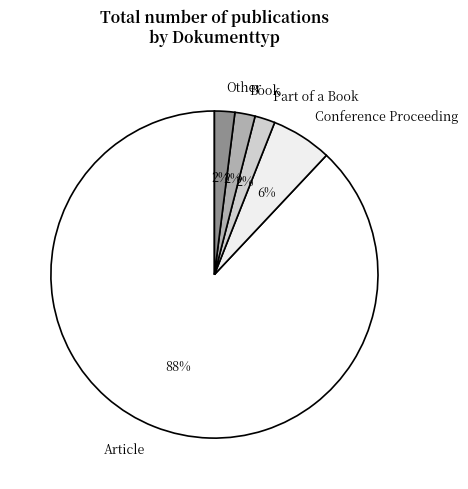

Which category accounts for the majority?

Article